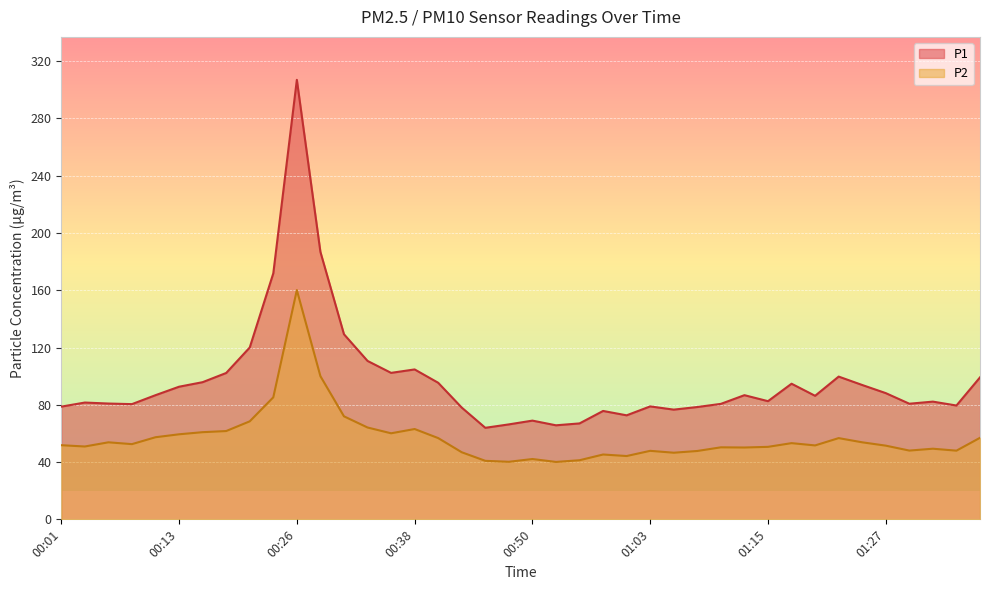

Where is P2 nearest to the value 100?

00:28